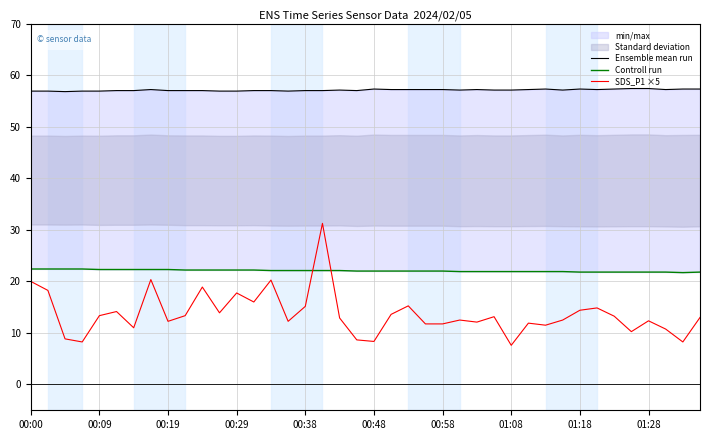

Rank the series at 00:00 from highest to lowest value.

Ensemble mean run, Controll run, SDS_P1 ×5